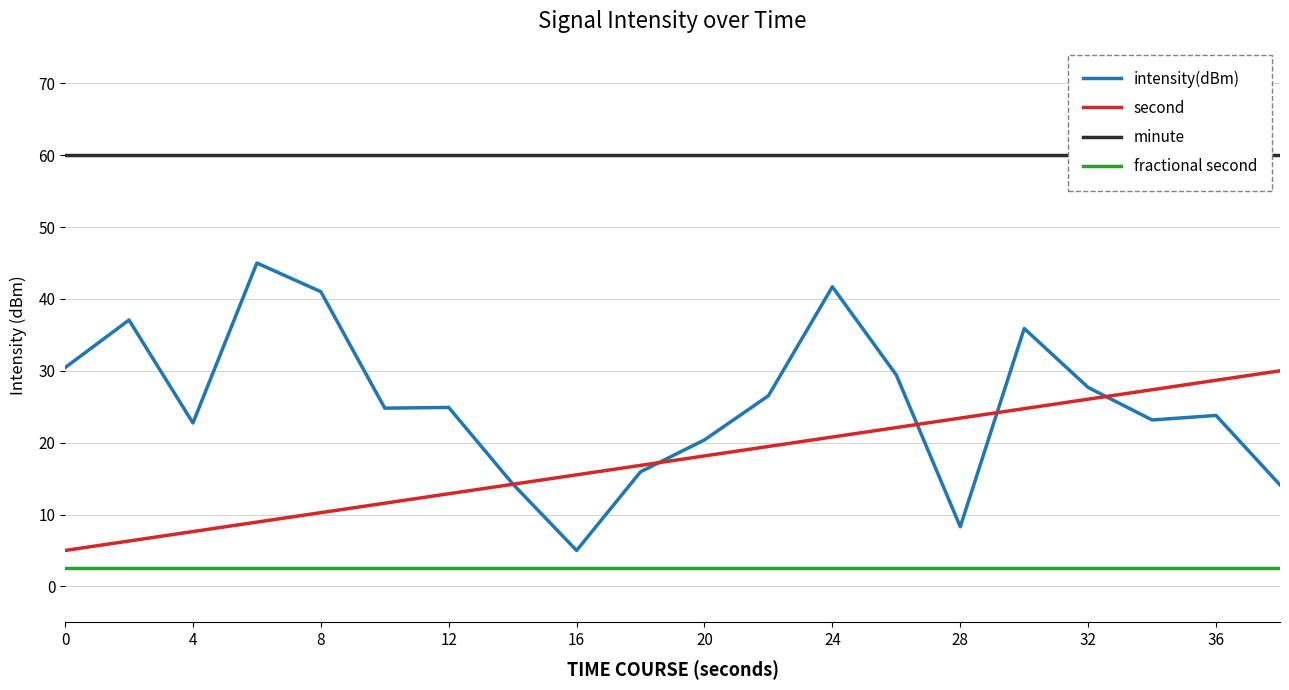

What is the minimum value shown in the chart?

2.5